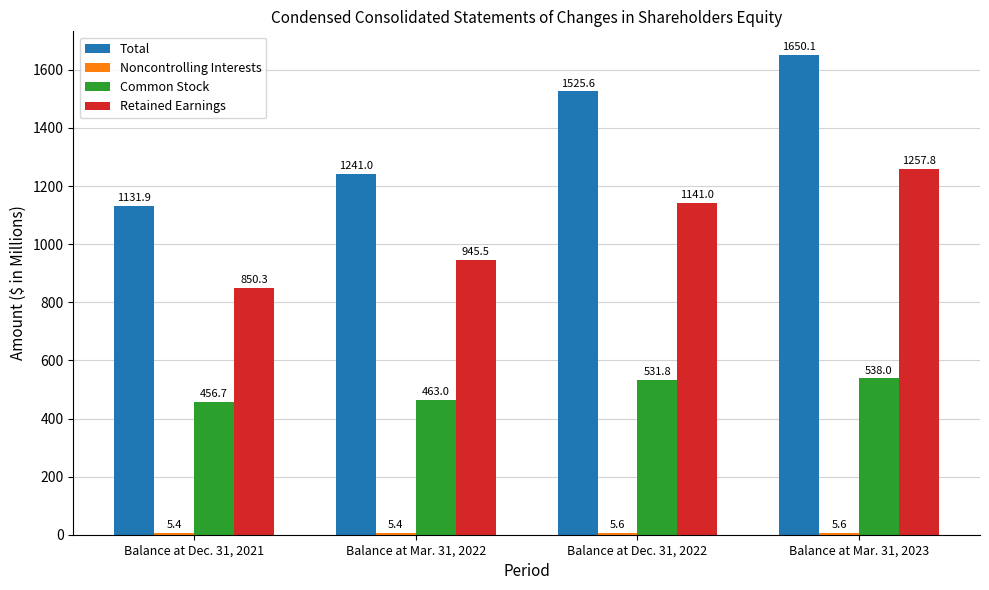

At which label is Retained Earnings closest to 1054?

Balance at Dec. 31, 2022